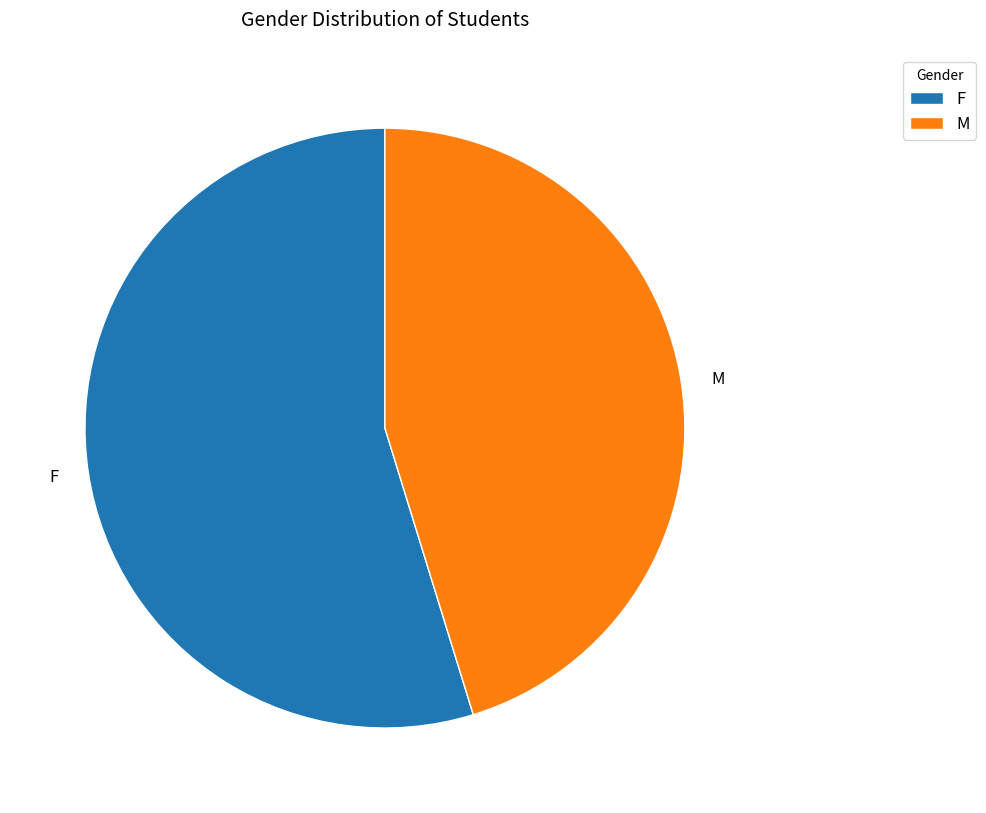

What is the smallest slice in the pie chart?

M